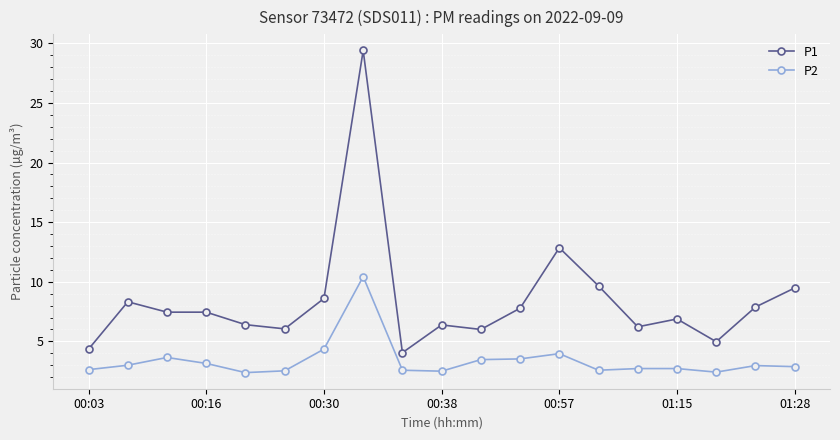

What is the minimum value shown in the chart?

2.4